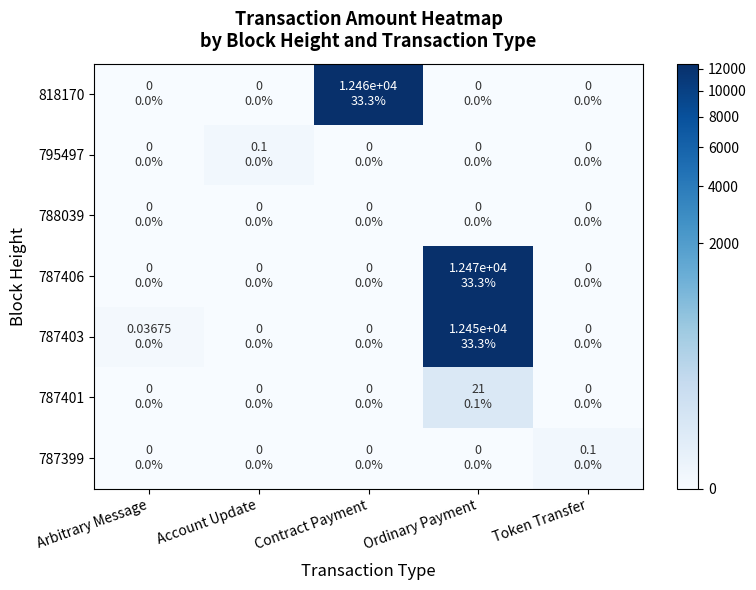

At which category is the sum across all series the highest?

Ordinary Payment